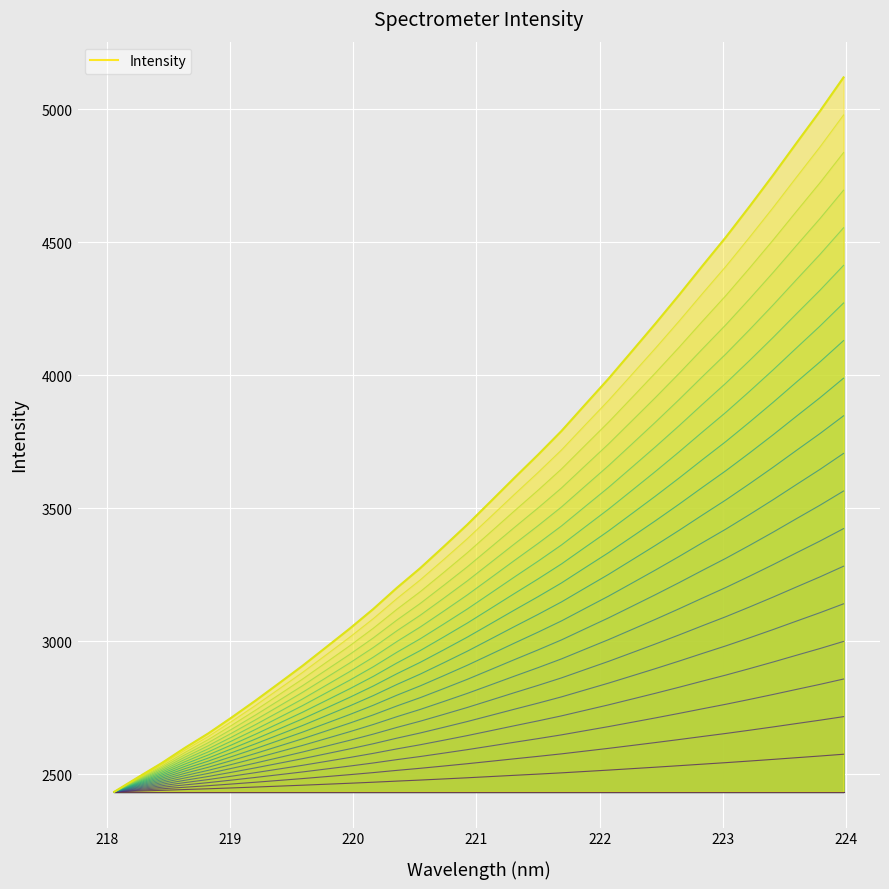

Count the number of data series in this chart.

1